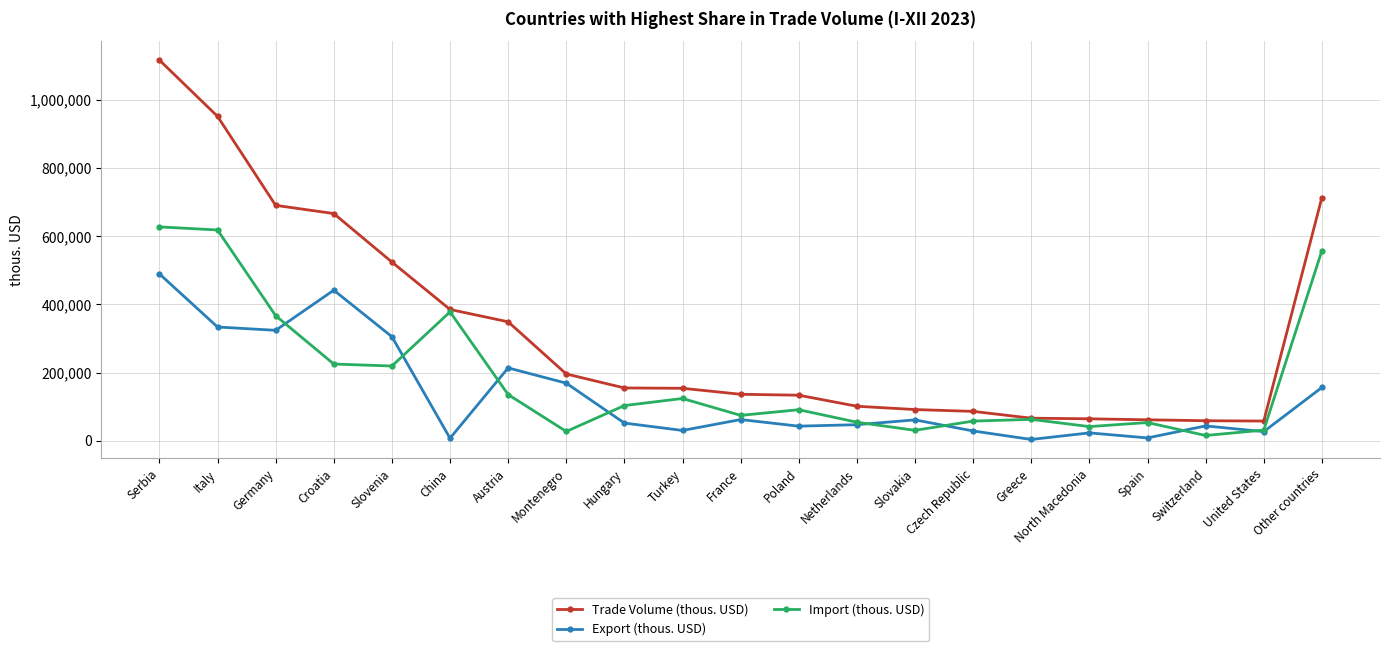

Where is the first local maximum for Export (thous. USD)?

Croatia